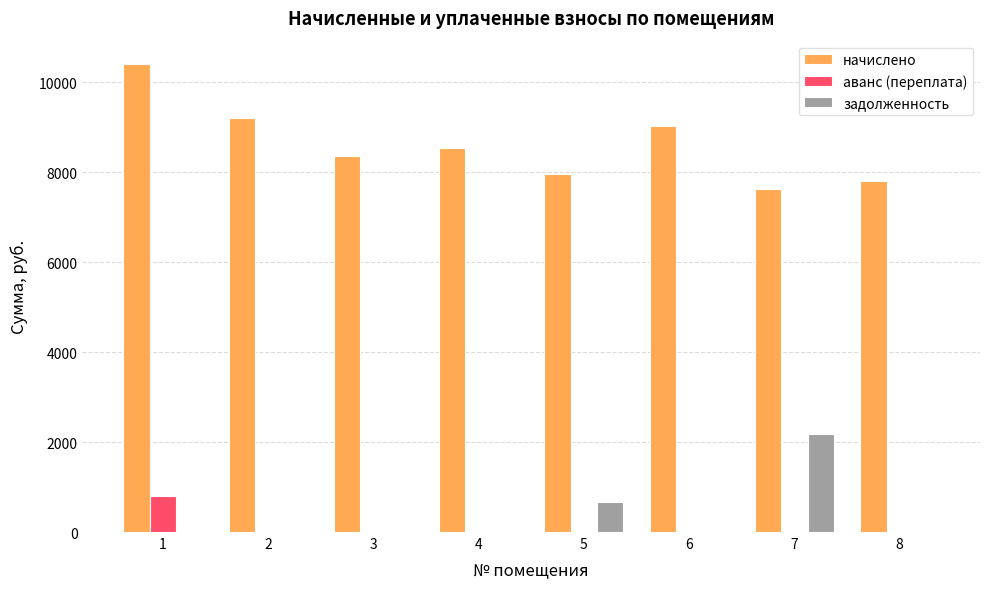

Reading left to right, list all the values displayed in this chart.

начислено: 10399.7	9191.0	8346.2	8528.4	7965.4	9025.2	7617.6	7799.9
аванс (переплата): 803.8	0.0	0.0	0.0	0.0	0.0	0.0	0.0
задолженность: 0.0	0.0	0.0	0.0	663.8	0.0	2174.0	0.0